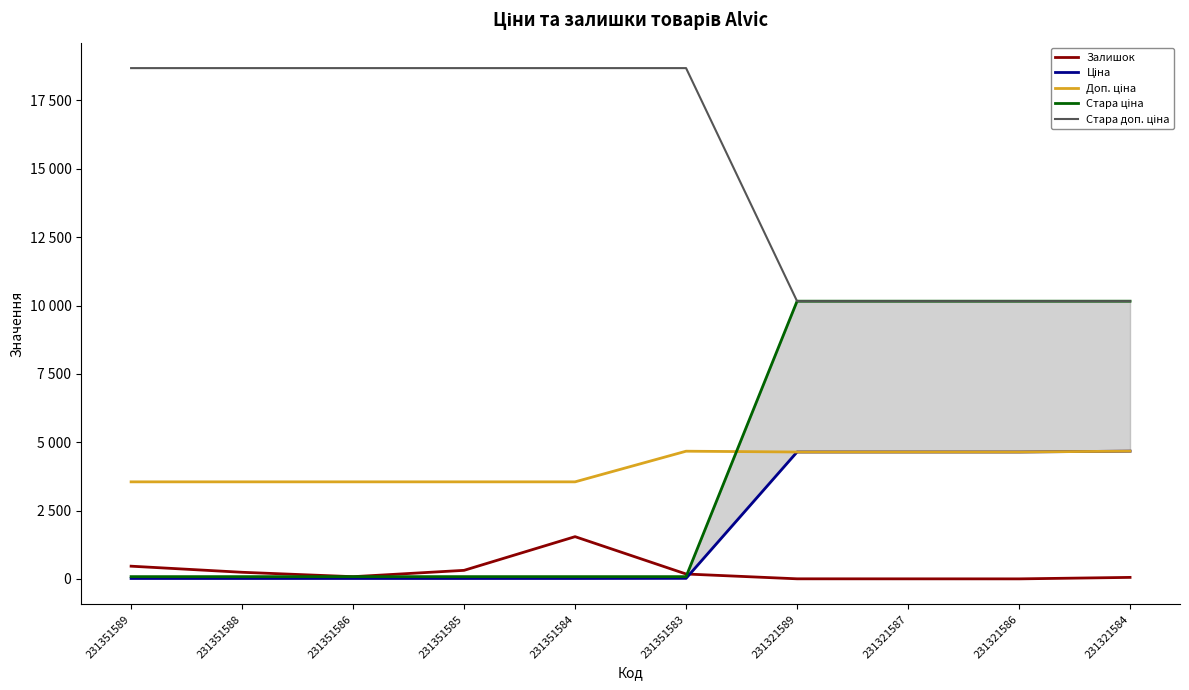

Reading left to right, extract all data points from this chart.

Залишок: 231351589=465.0	231351588=242.0	231351586=81.0	231351585=313.0	231351584=1545.0	231351583=179.0	231321589=3.0	231321587=2.0	231321586=1.0	231321584=55.0
Ціна: 231351589=15.8	231351588=15.8	231351586=15.8	231351585=15.8	231351584=15.8	231351583=20.8	231321589=4642.5	231321587=4642.5	231321586=4642.5	231321584=4672.9
Доп. ціна: 231351589=3550.0	231351588=3550.0	231351586=3550.0	231351585=3550.0	231351584=3550.0	231351583=4671.0	231321589=4642.0	231321587=4642.0	231321586=4642.0	231321584=4673.0
Стара ціна: 231351589=83.0	231351588=83.0	231351586=83.0	231351585=83.0	231351584=83.0	231351583=83.0	231321589=10158.6	231321587=10158.6	231321586=10158.6	231321584=10158.6
Стара доп. ціна: 231351589=18684.0	231351588=18684.0	231351586=18684.0	231351585=18684.0	231351584=18684.0	231351583=18684.0	231321589=10158.6	231321587=10158.6	231321586=10158.6	231321584=10158.6